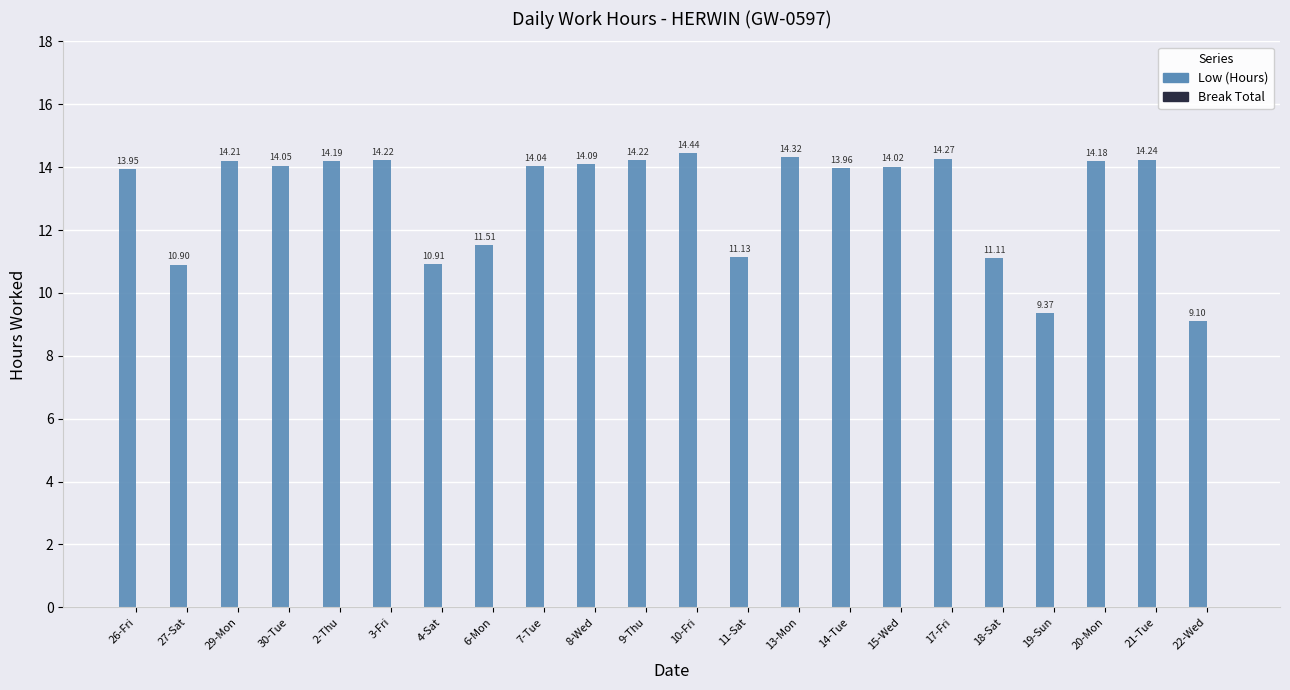

What is the greatest value displayed?

14.4